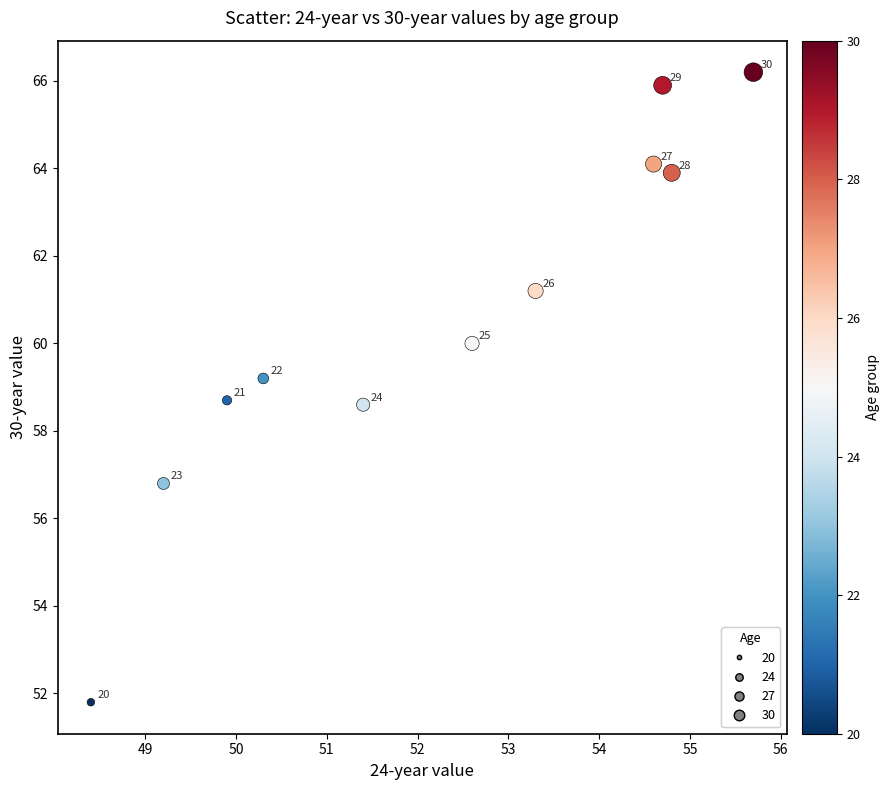

What is the average Y value?

60.6